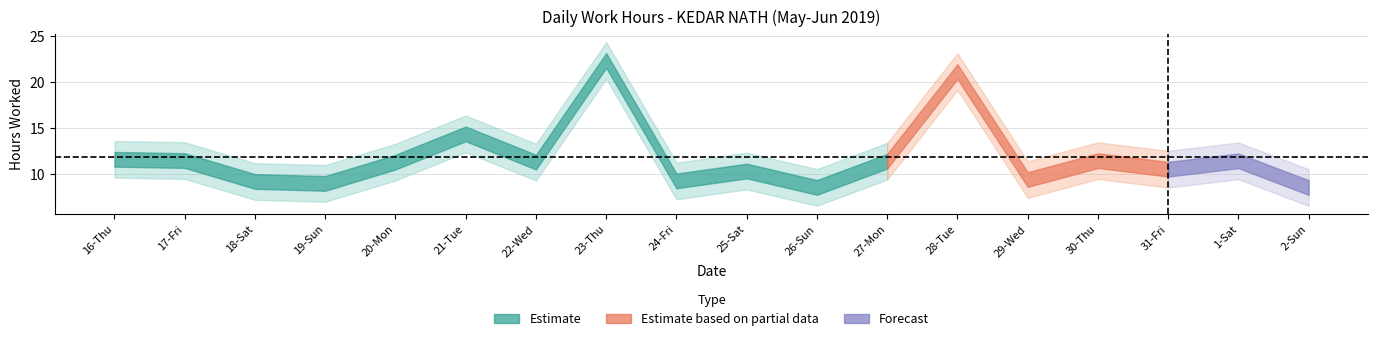

What is the difference between the highest and lowest values at 21-Tue?

4.0